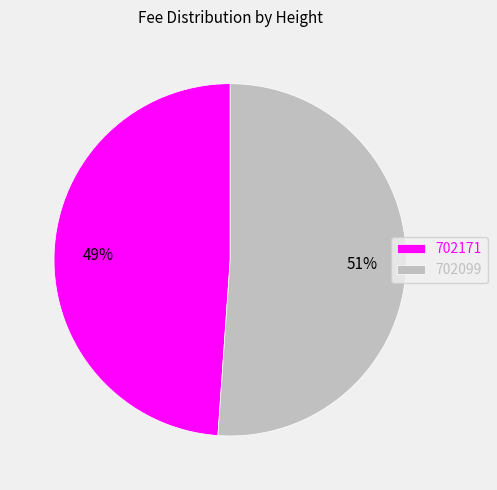

To the nearest percent, what is the average slice percentage?

50%